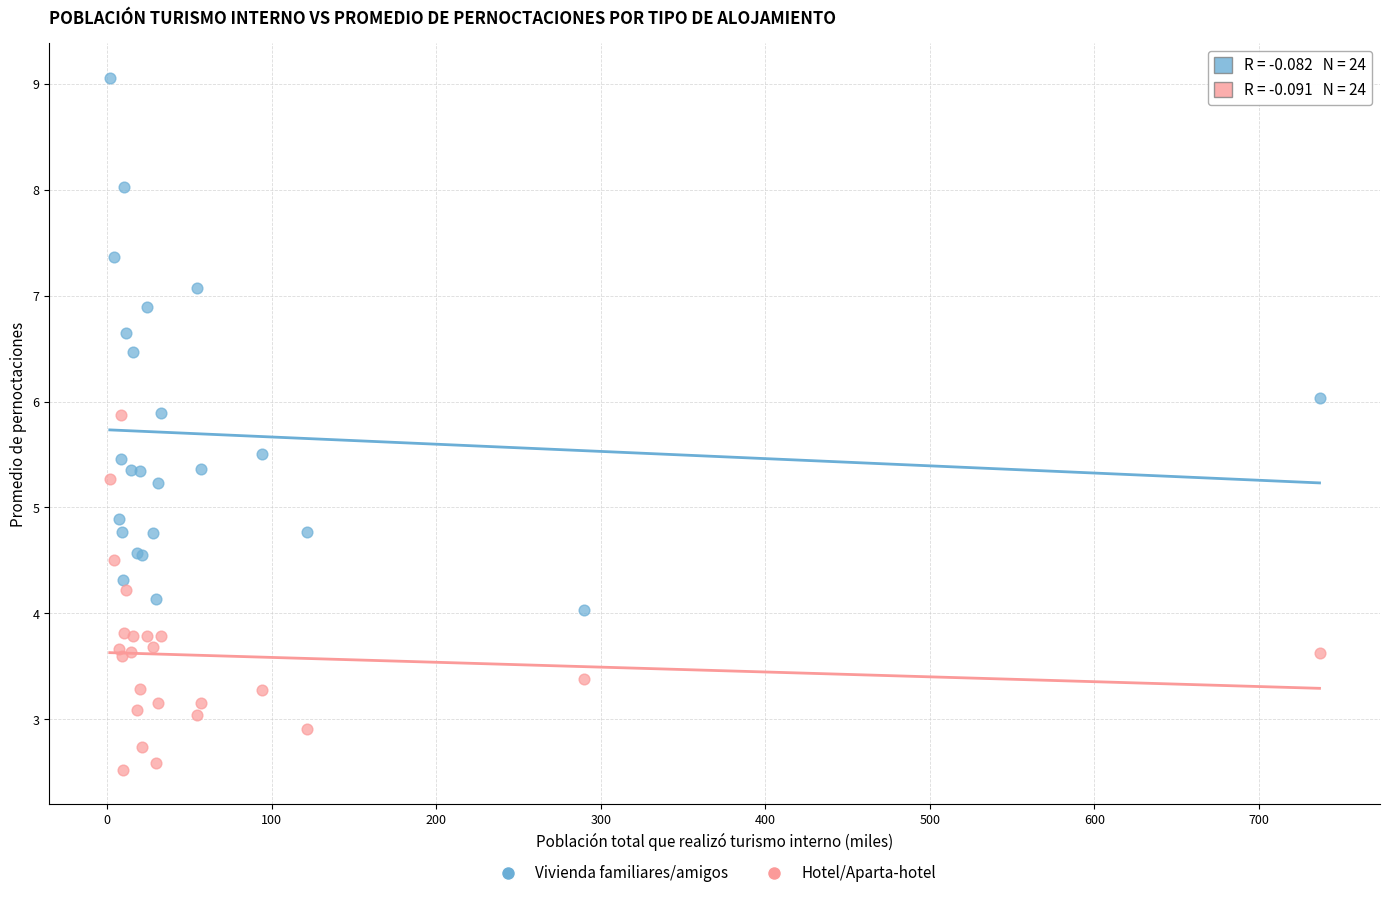

What are all the series names shown in the legend?

Vivienda familiares/amigos, Hotel/Aparta-hotel